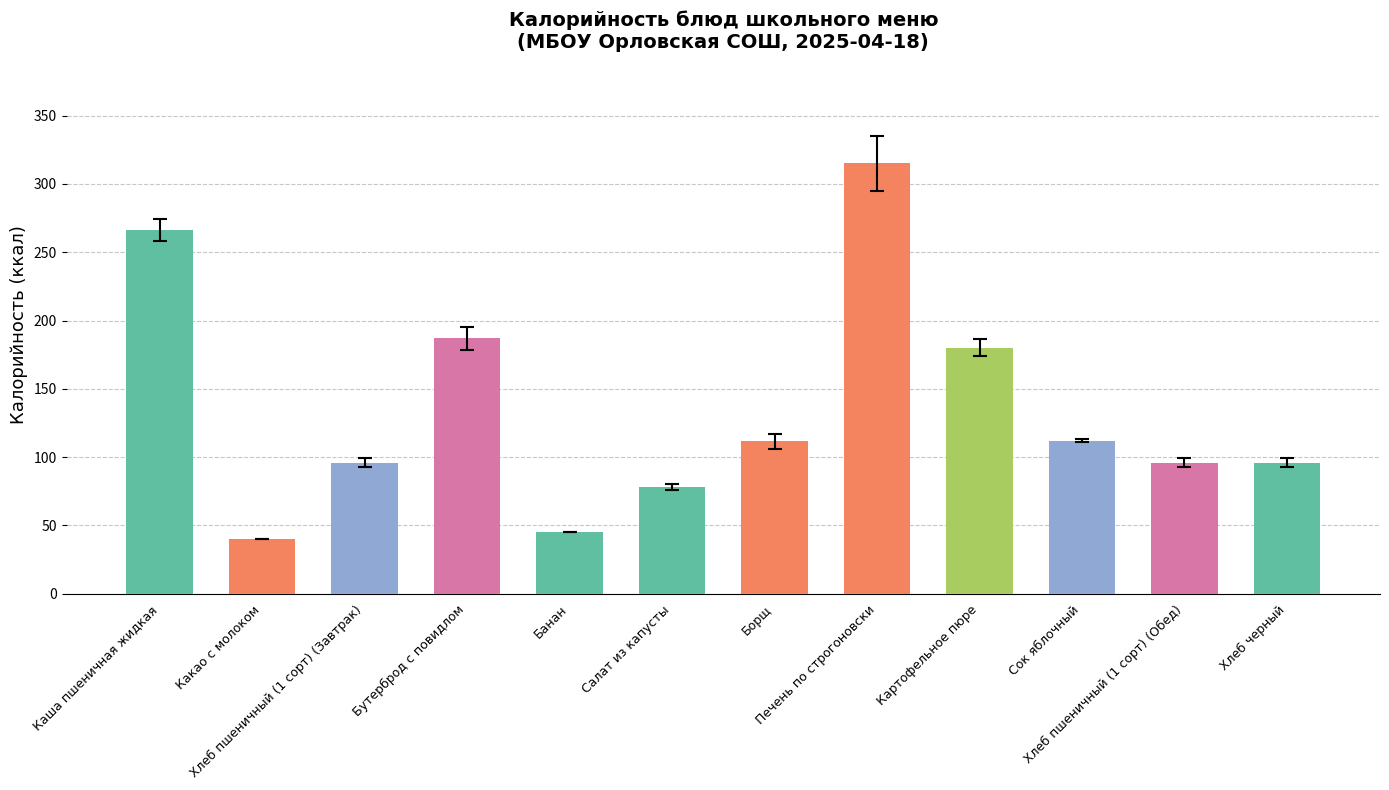

The value at Банан is 45.0. True or false?

True